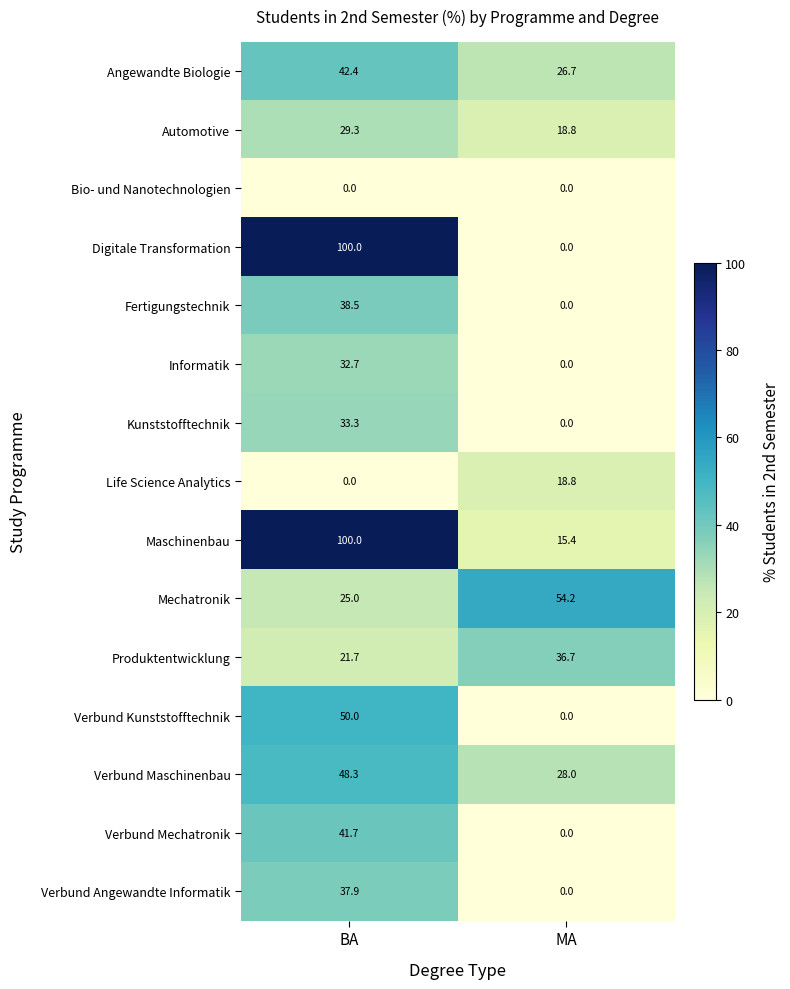

Between BA and MA, which series saw the biggest shift?

Digitale Transformation